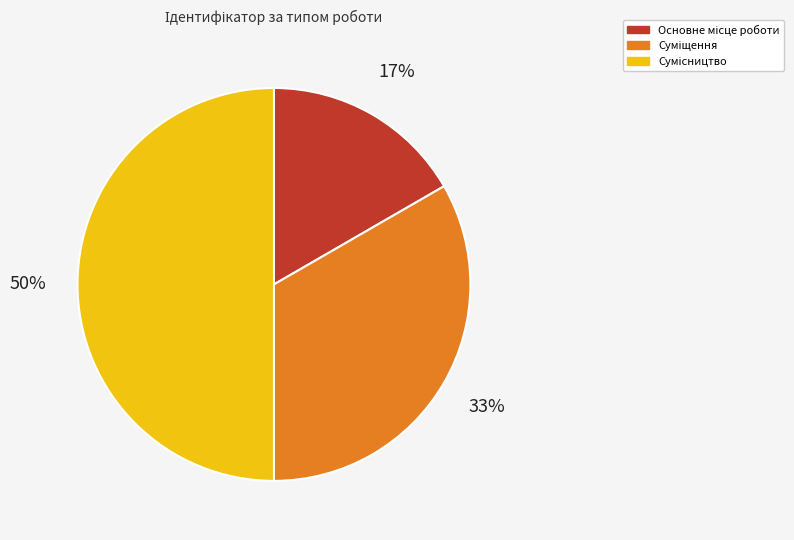

To the nearest percent, what is the average slice percentage?

33%